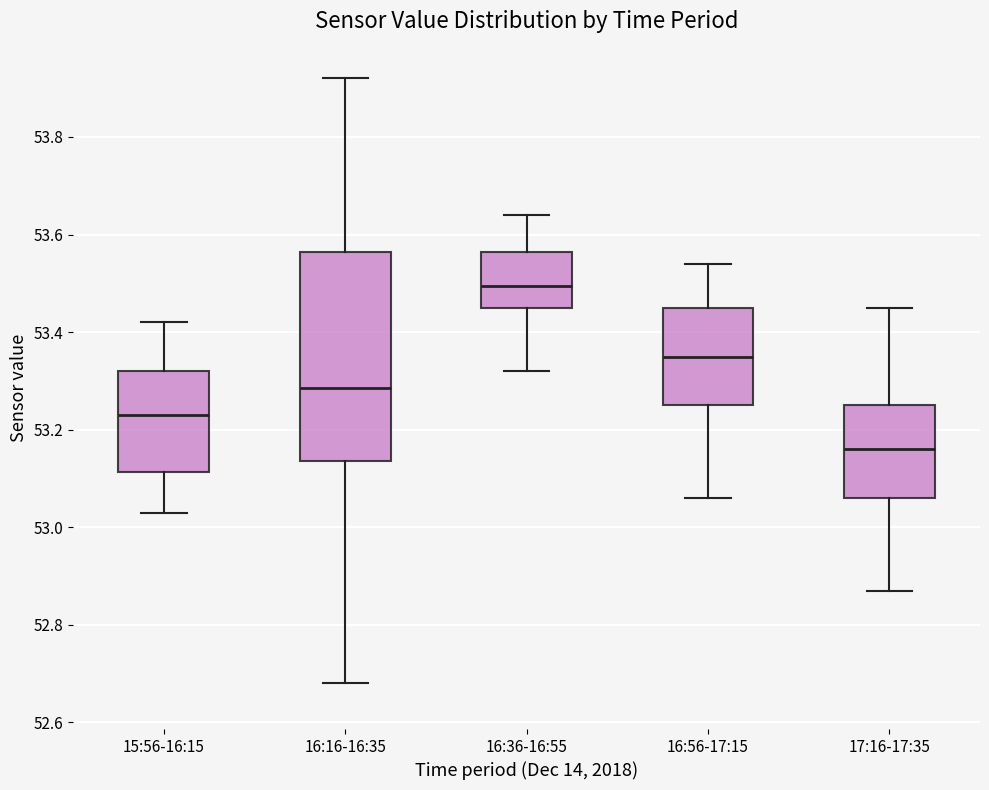

Reading left to right, read every box against the y-axis: the position of its median line, the range the box covers, and the ends of its whiskers. The values are not printed on the chart, so give them approximately, as read against the axis.

15:56-16:15: median 53.24, box 53.12 to 53.32, whiskers 53.04 to 53.42
16:16-16:35: median 53.28, box 53.14 to 53.56, whiskers 52.68 to 53.92
16:36-16:55: median 53.50, box 53.46 to 53.56, whiskers 53.32 to 53.64
16:56-17:15: median 53.36, box 53.26 to 53.46, whiskers 53.06 to 53.54
17:16-17:35: median 53.16, box 53.06 to 53.26, whiskers 52.88 to 53.46